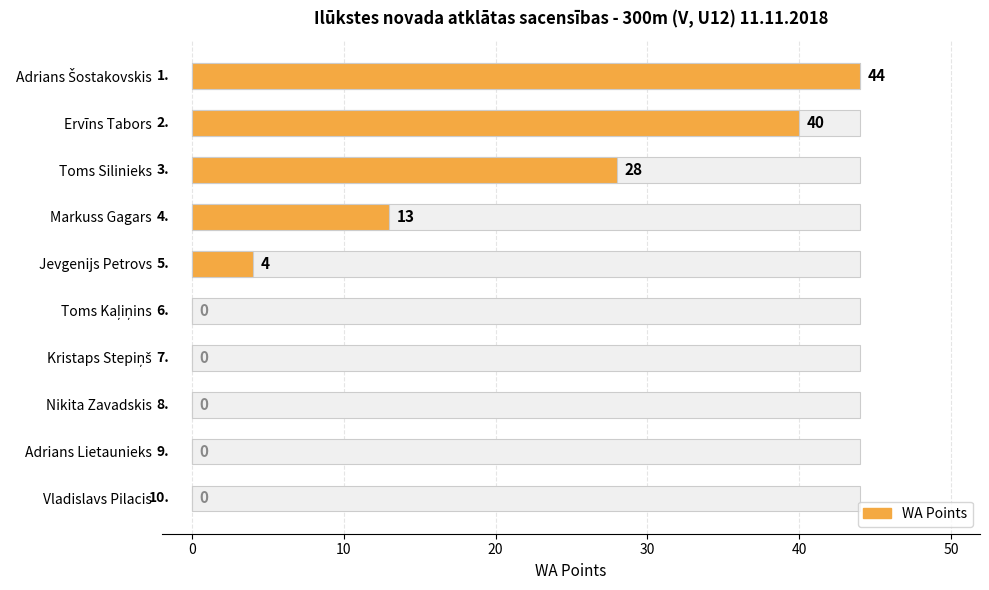

How many series are shown in this chart?

1